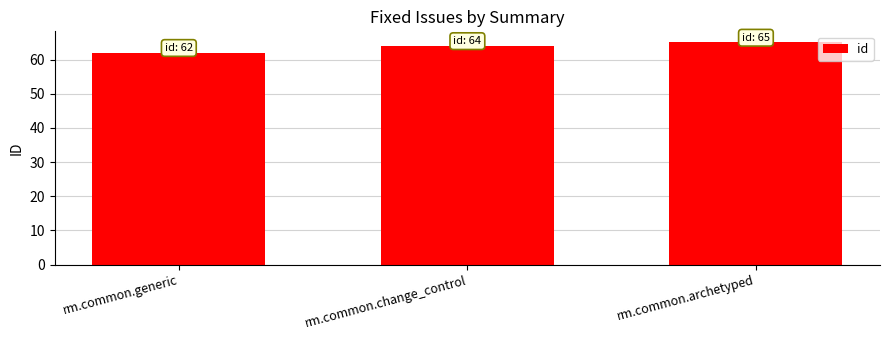

How many categories are shown in the chart?

3